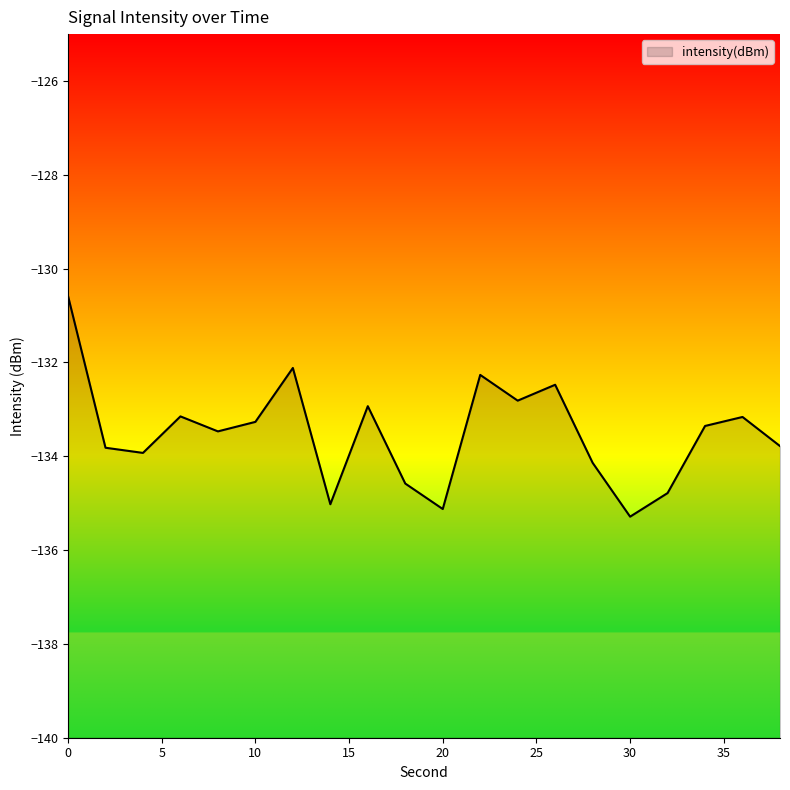

Reading right to left, list all the values displayed in this chart.

38=-133.8	36=-133.2	34=-133.4	32=-134.8	30=-135.3	28=-134.1	26=-132.5	24=-132.8	22=-132.3	20=-135.1	18=-134.6	16=-132.9	14=-135.0	12=-132.1	10=-133.3	8=-133.5	6=-133.1	4=-133.9	2=-133.8	0=-130.6